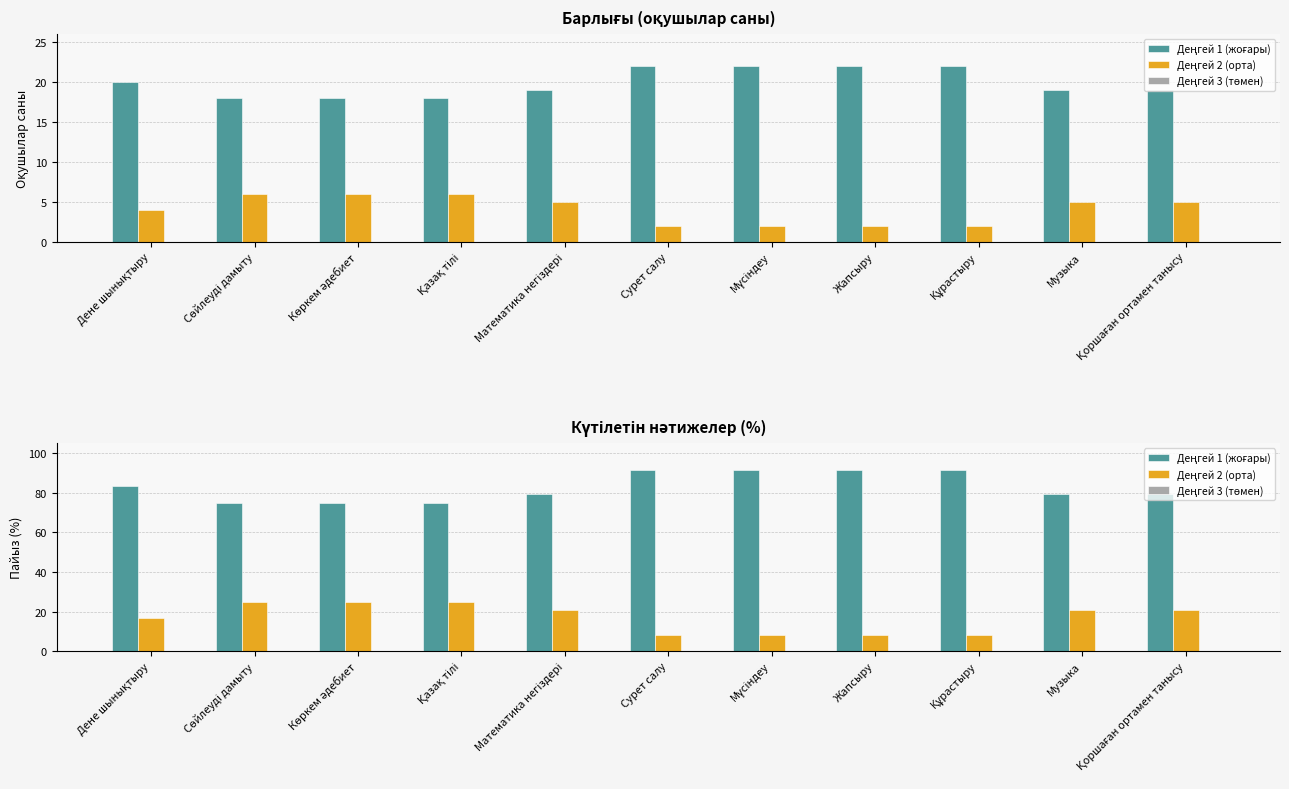

What position from the left is Қазақ тілі?

4